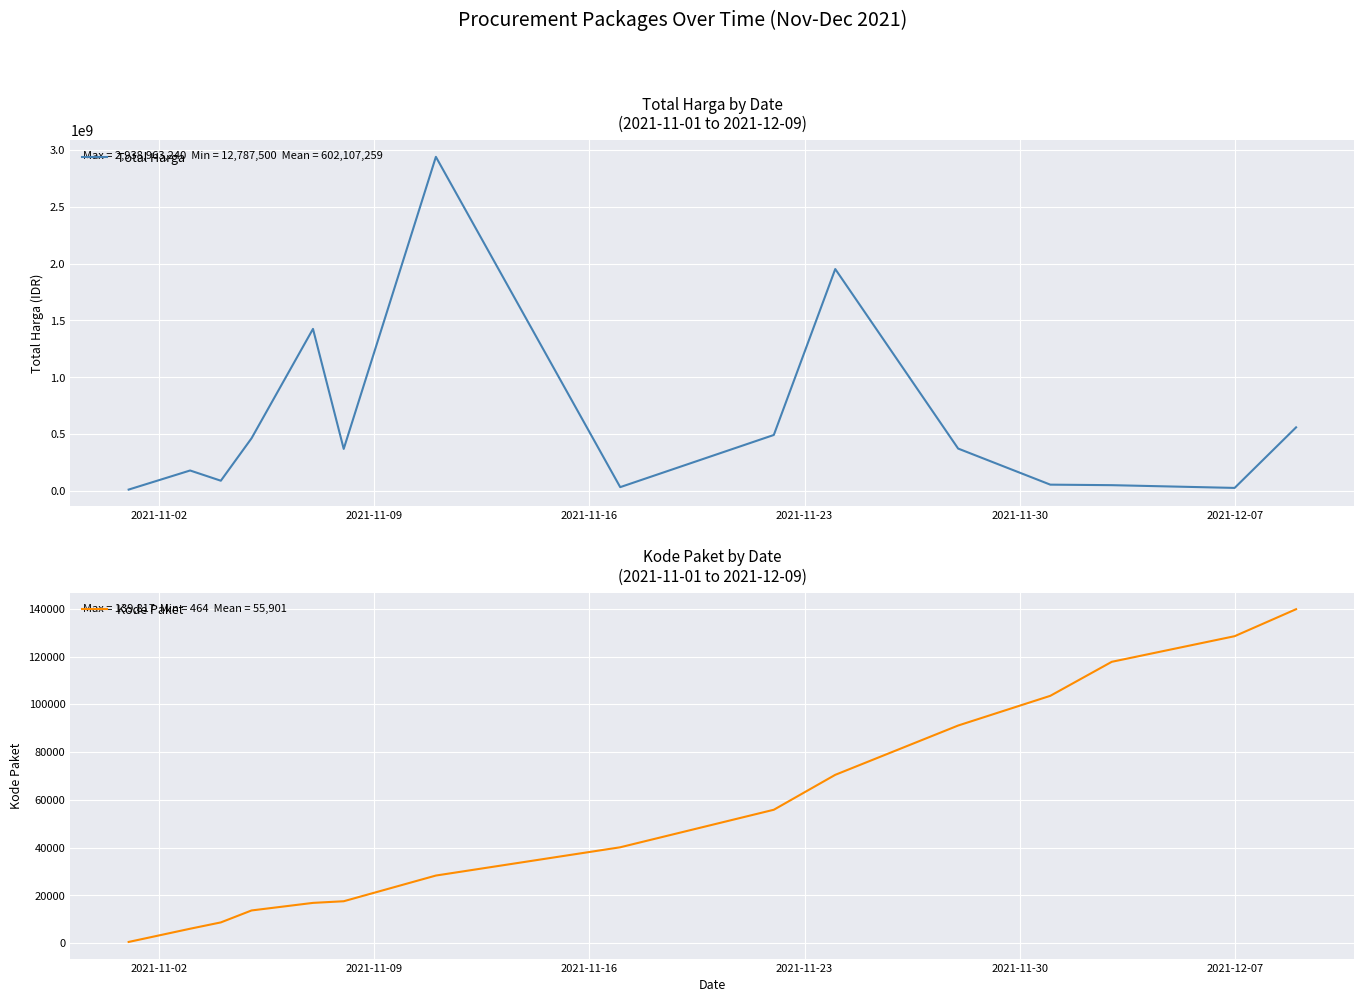

How many interior local peaks does the Total Harga series have?

4